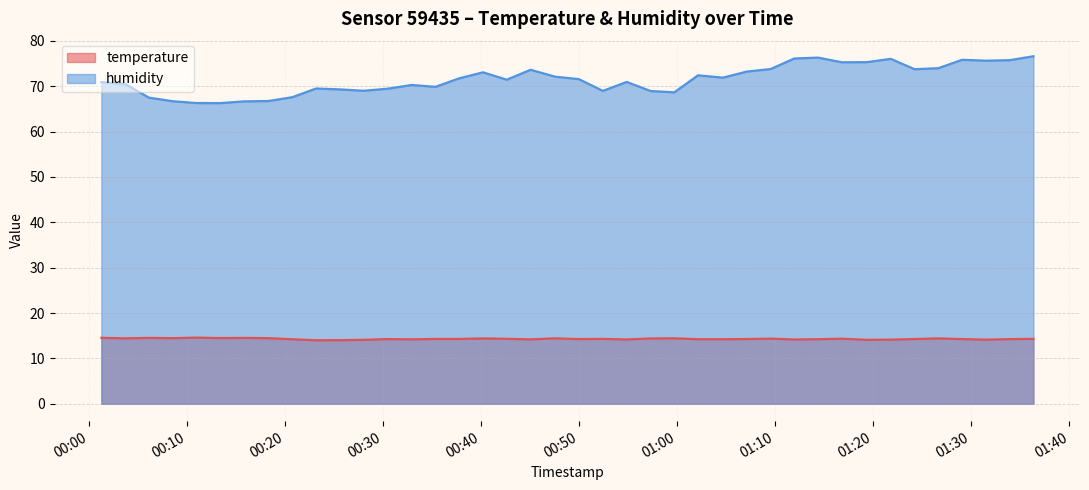

What is the difference between the maximum and minimum values in the temperature series?

0.6